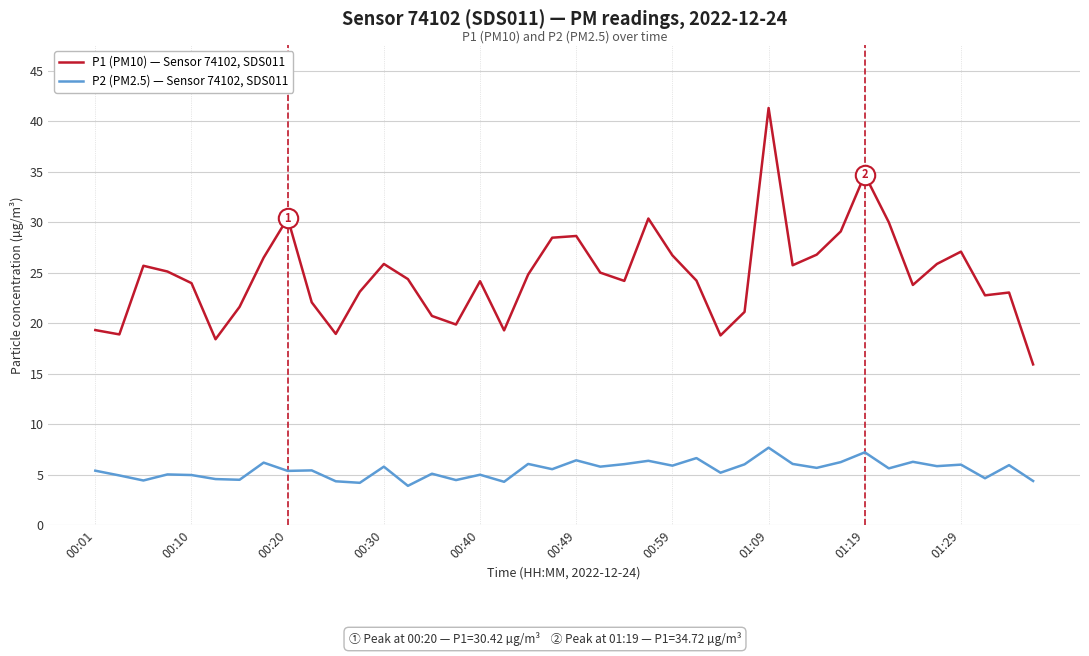

Which series has the widest spread of values?

P1 (PM10) — Sensor 74102, SDS011